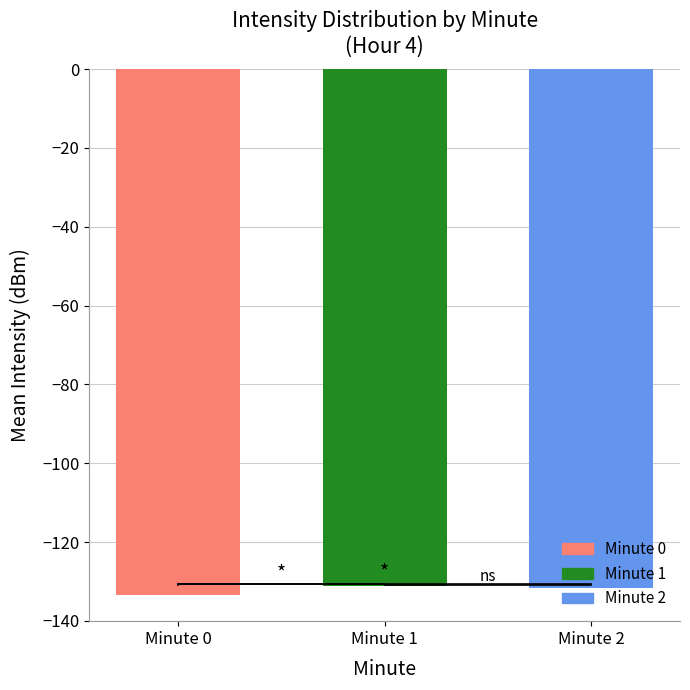

What is the minimum value shown in the chart?

-133.4